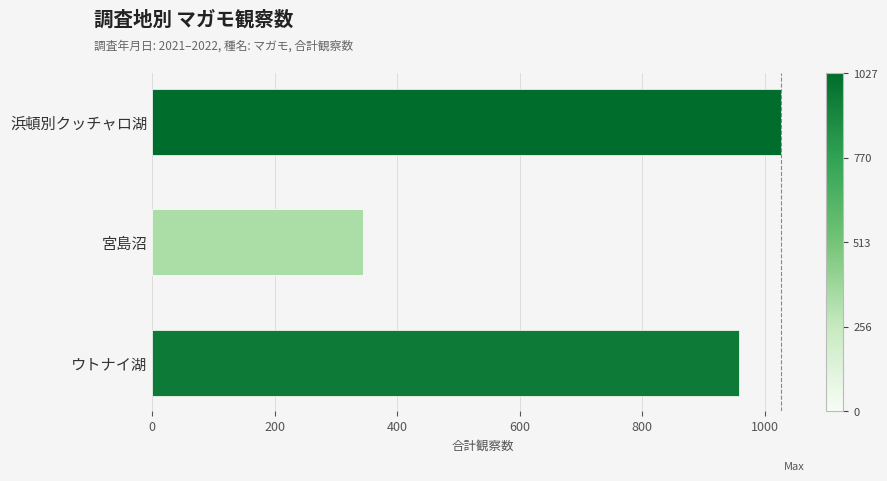

What is the value of the 3rd bar from the top?

958